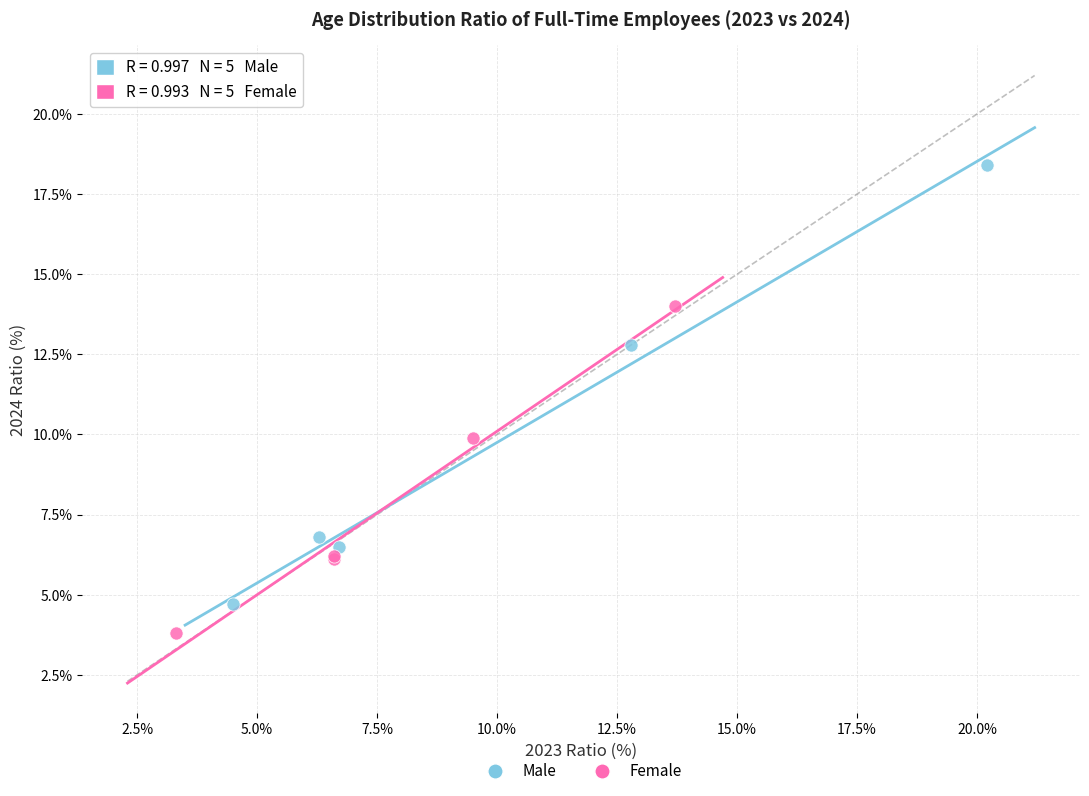

Which series reaches the maximum Y coordinate?

Male